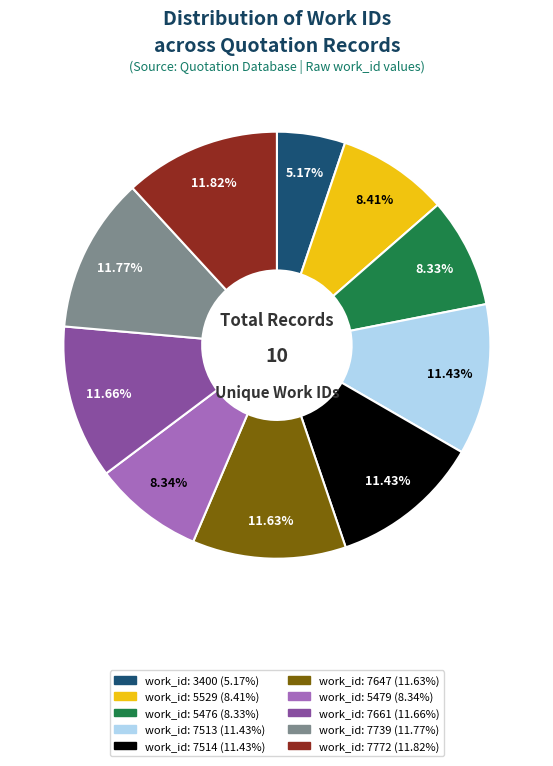

Approximately how many times larger is the value at work_id: 5529 compared to work_id: 7514?

0.7